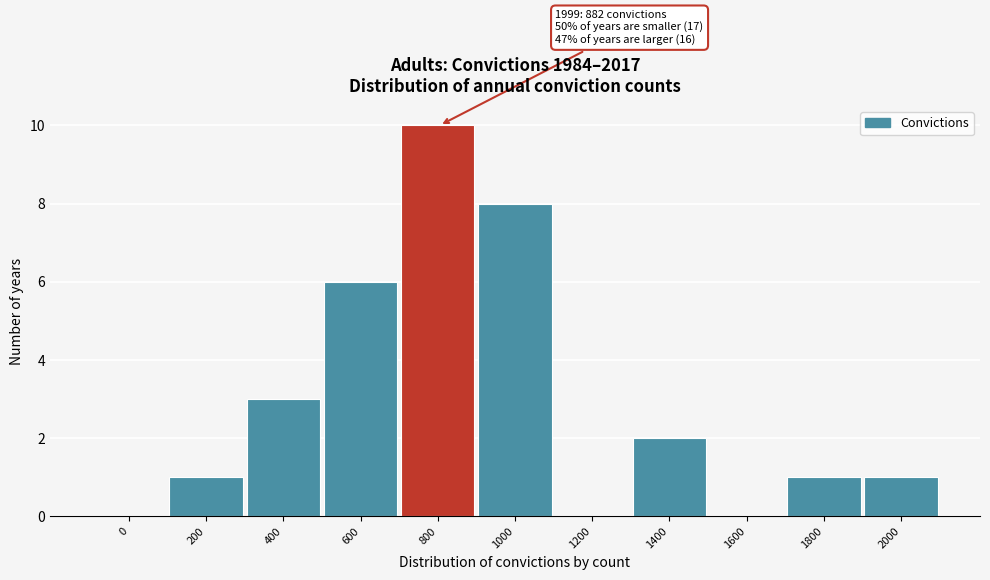

Reading left to right, list all the values displayed in this chart.

0=0	200=1	400=3	600=6	800=10	1000=8	1200=0	1400=2	1600=0	1800=1	2000=1